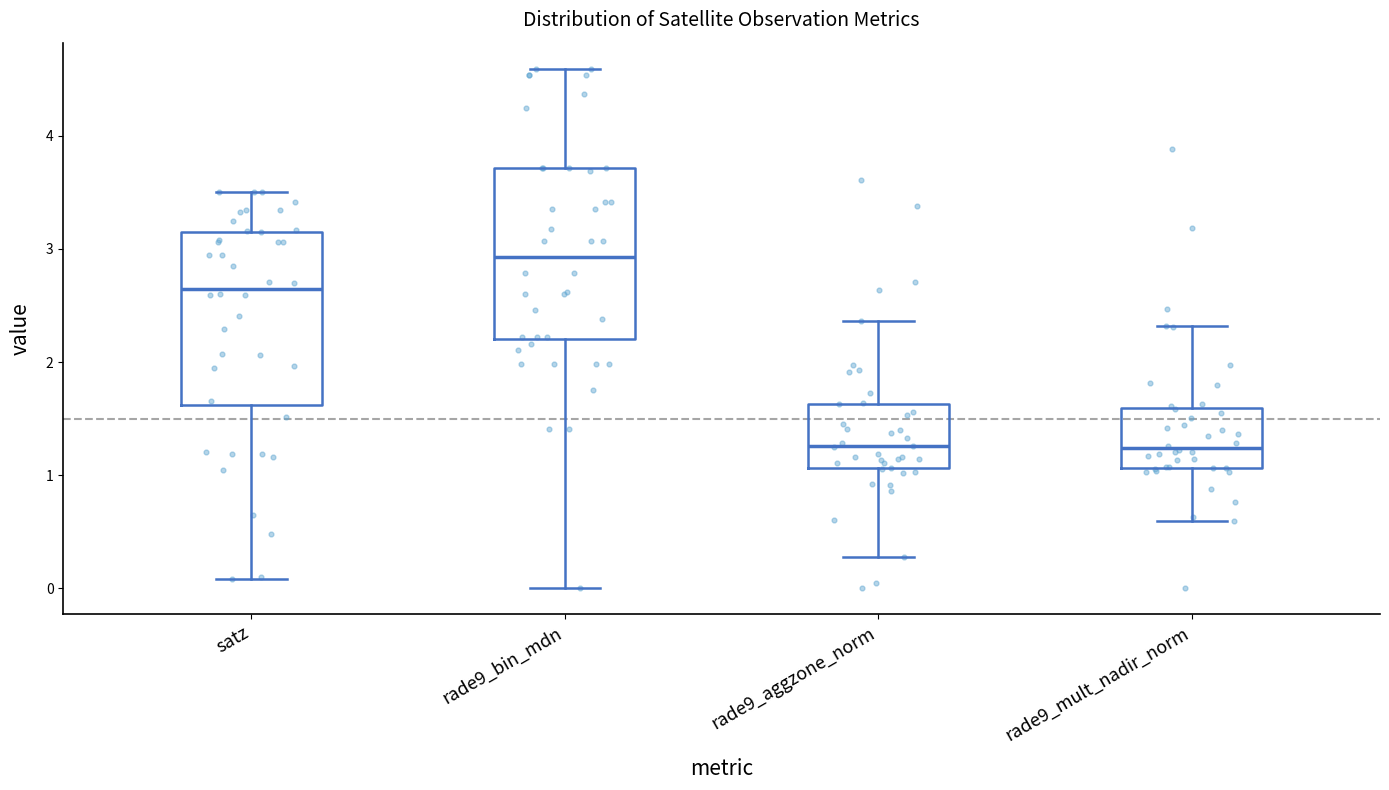

Reading left to right, transcribe this box plot: for each box, give where its median line is, the range the box spans, and where its two whiskers end, as read against the y-axis. The values are not printed on the chart, so give them approximately, as read against the axis.

satz: median 2.6, box 1.6 to 3.1, whiskers 0.1 to 3.5
rade9_bin_mdn: median 2.9, box 2.2 to 3.7, whiskers 0.0 to 4.6
rade9_aggzone_norm: median 1.3, box 1.1 to 1.6, whiskers 0.3 to 2.4
rade9_mult_nadir_norm: median 1.2, box 1.1 to 1.6, whiskers 0.6 to 2.3